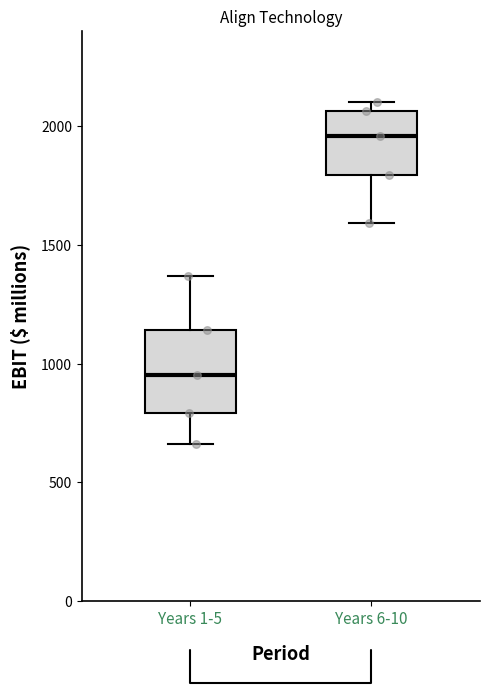

Reading left to right, read every box against the y-axis: the position of its median line, the range the box covers, and the ends of its whiskers. The values are not printed on the chart, so give them approximately, as read against the axis.

Years 1-5: median 950, box 800 to 1150, whiskers 650 to 1350
Years 6-10: median 1950, box 1800 to 2050, whiskers 1600 to 2100